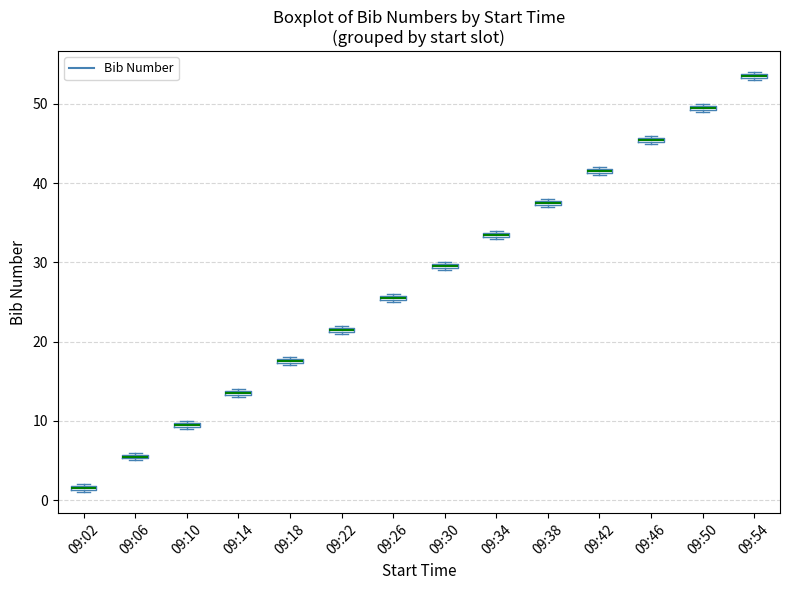

Where is the lower edge of the box for 09:14 on the y-axis? The values are not printed on the chart, so give them approximately, as read against the axis.

13